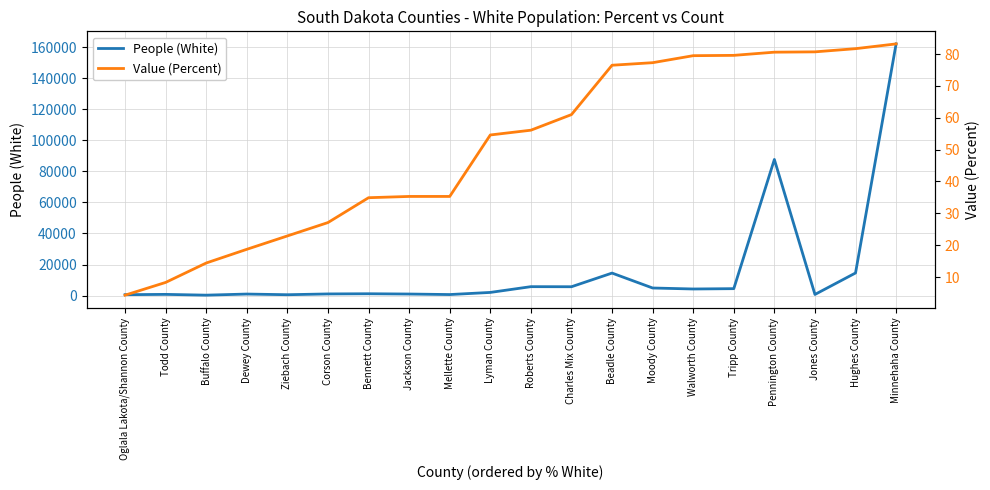

True or false: Value (Percent) and People (White) cross at least once.

False